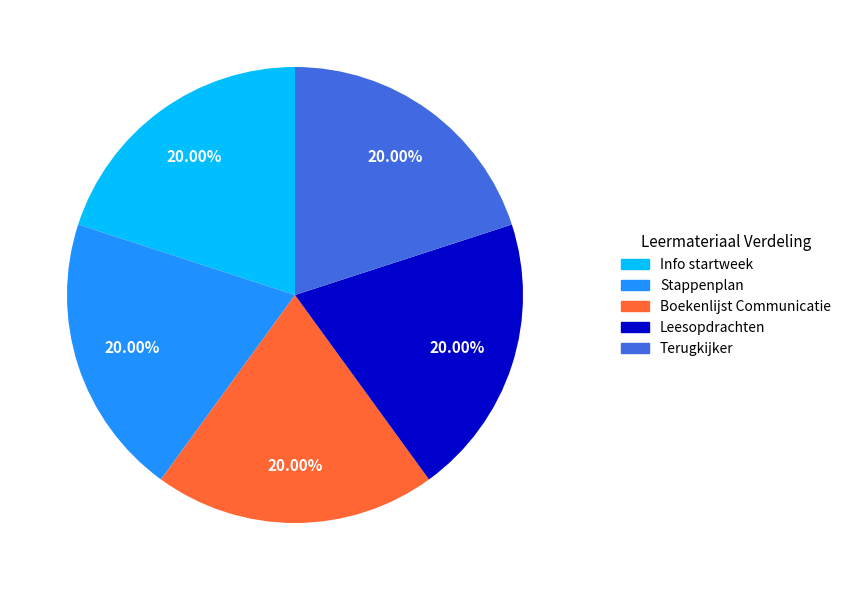

Does Boekenlijst Communicatie represent more than half of the total?

No